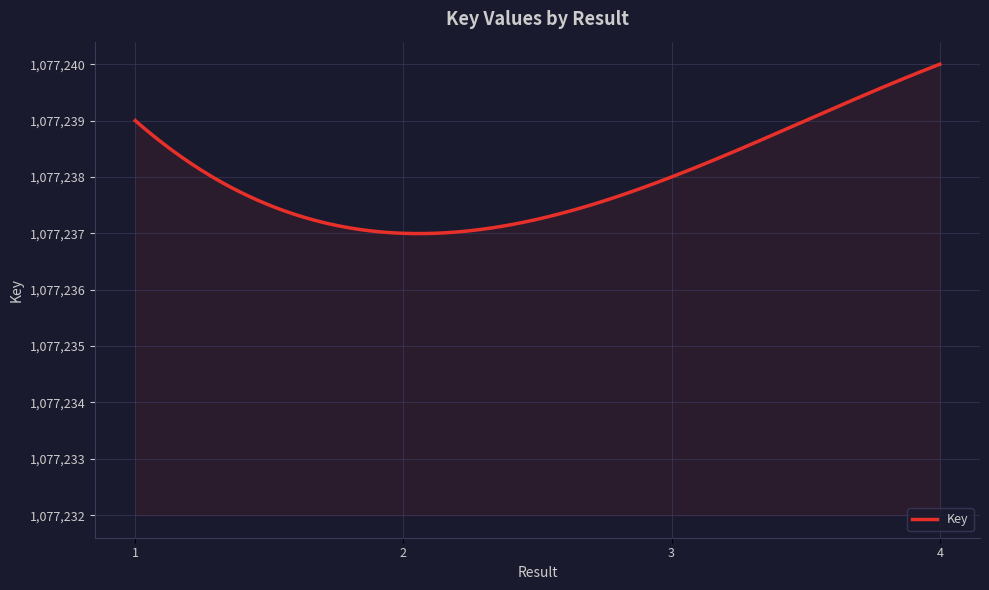

What is the difference between the maximum and second lowest values?

3.0